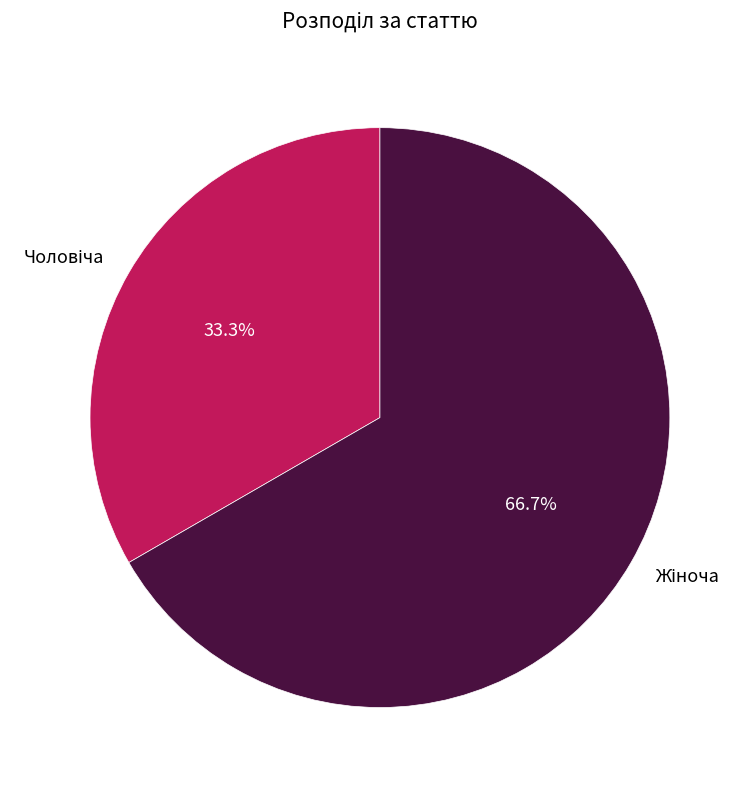

To the nearest percent, what is the average slice percentage?

50%